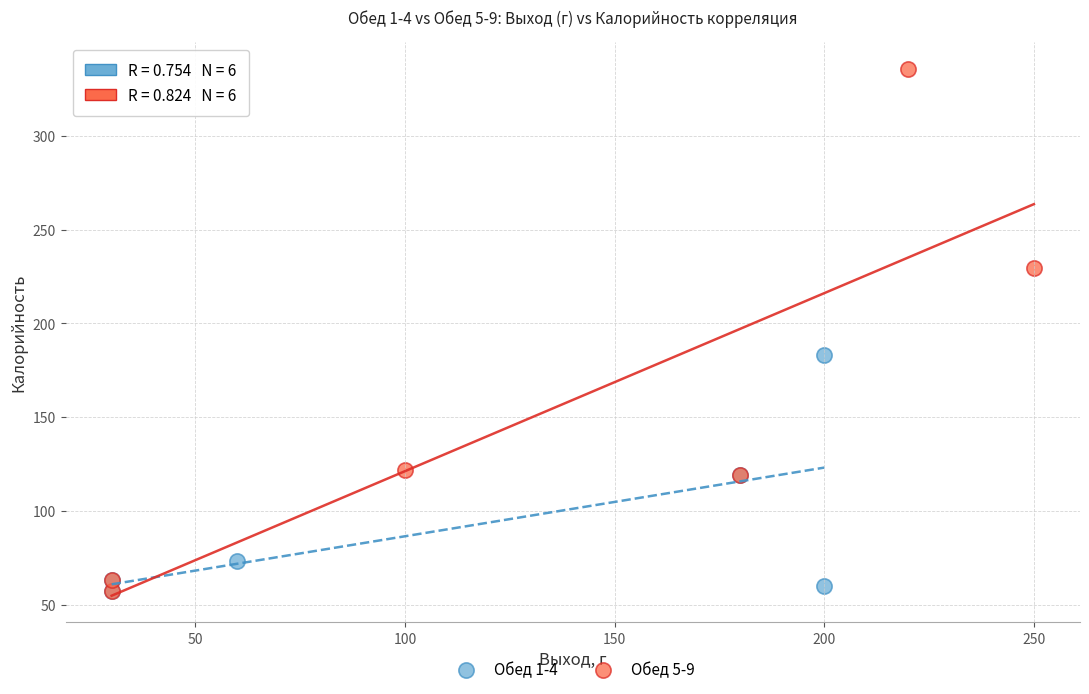

Which series has the widest spread of Y values?

Обед 5-9